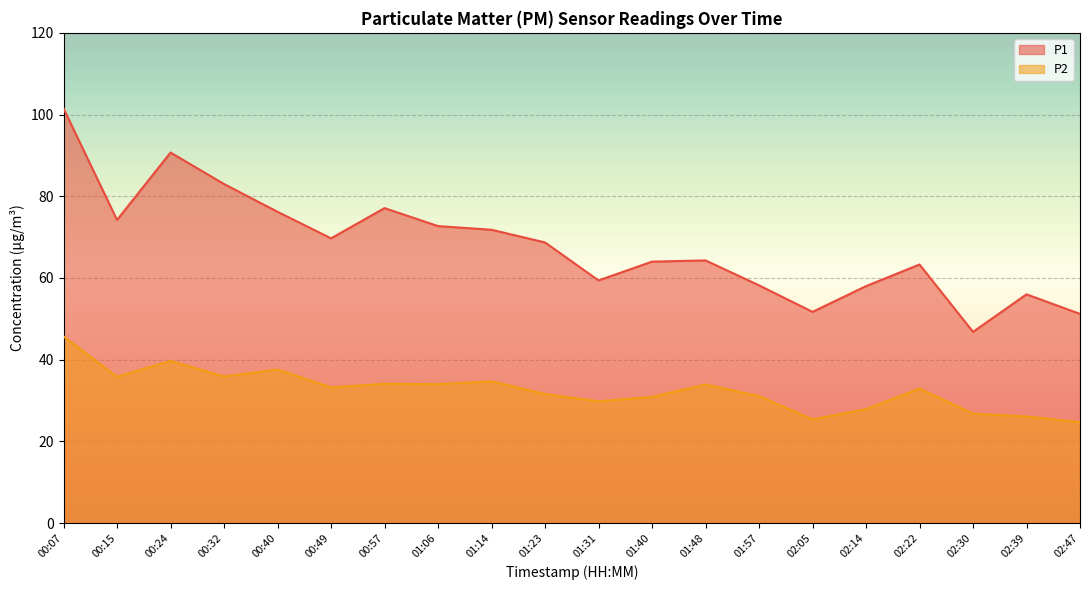

What is the sum of all P2 values?

651.8